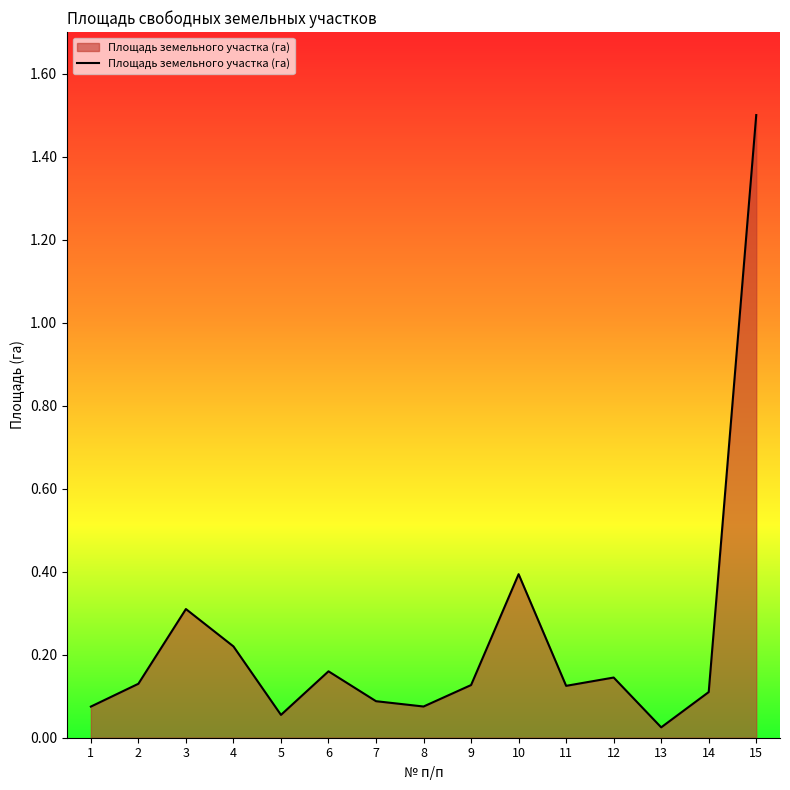

What is the difference between the maximum and minimum values?

1.5